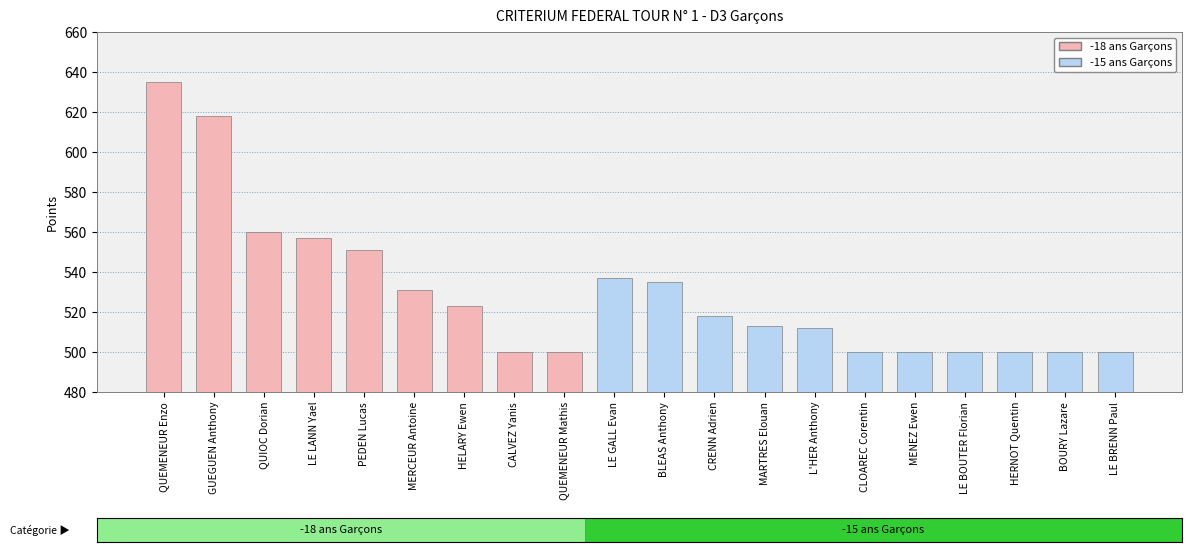

What is the maximum value shown in the chart?

635